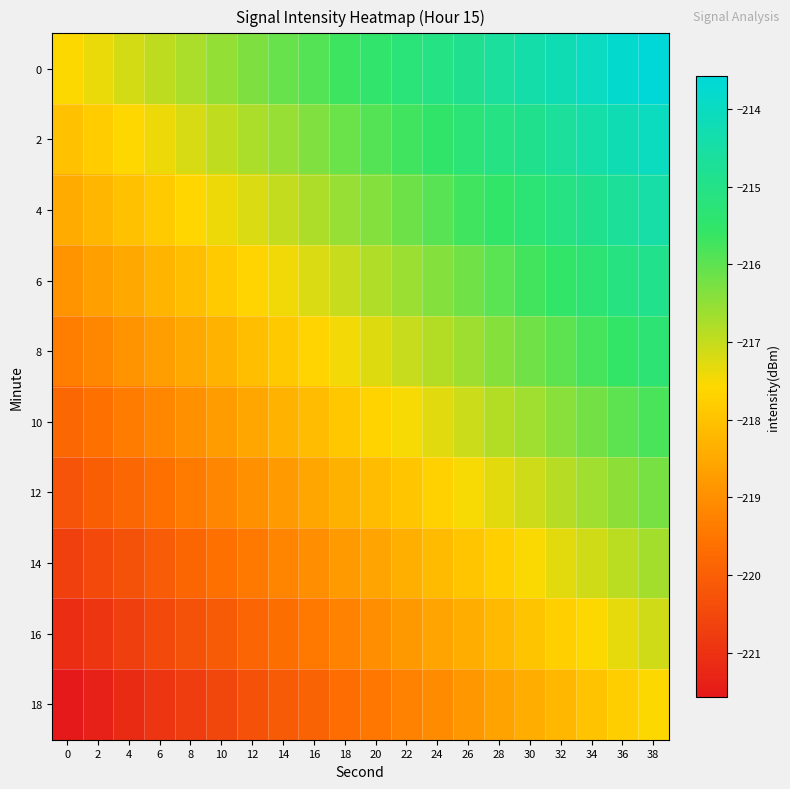

What is the difference between the highest and lowest values at 26?

4.0